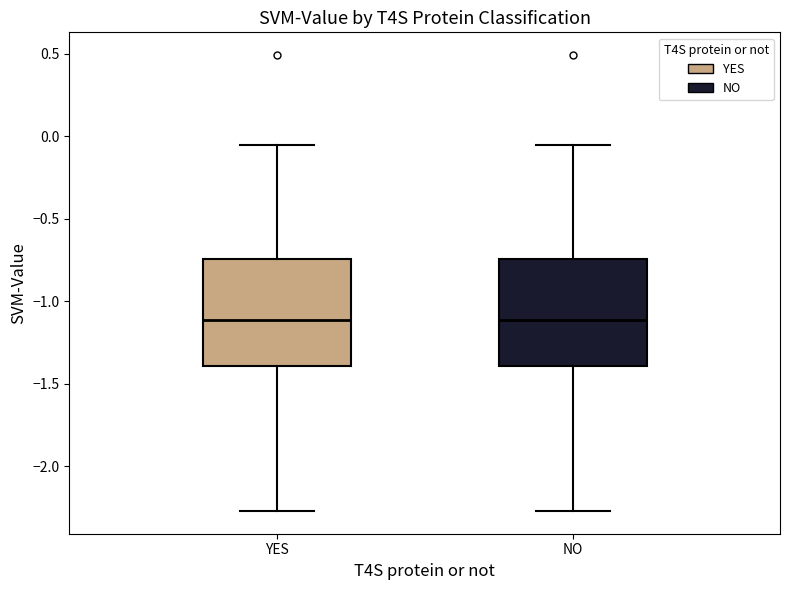

Reading left to right, read every box against the y-axis: the position of its median line, the range the box covers, and the ends of its whiskers. The values are not printed on the chart, so give them approximately, as read against the axis.

YES: median -1.10, box -1.40 to -0.75, whiskers -2.25 to -0.05
NO: median -1.10, box -1.40 to -0.75, whiskers -2.25 to -0.05